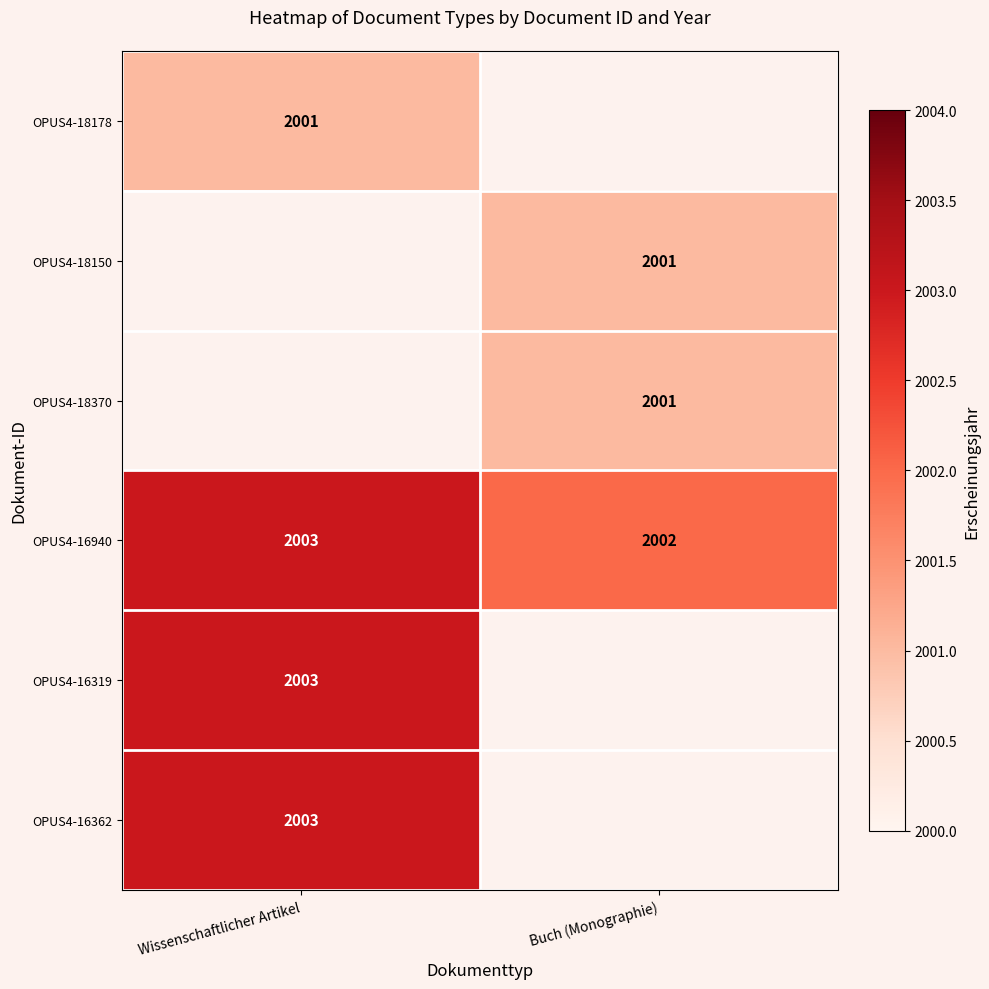

What is the sum of all OPUS4-16940 values?

4005